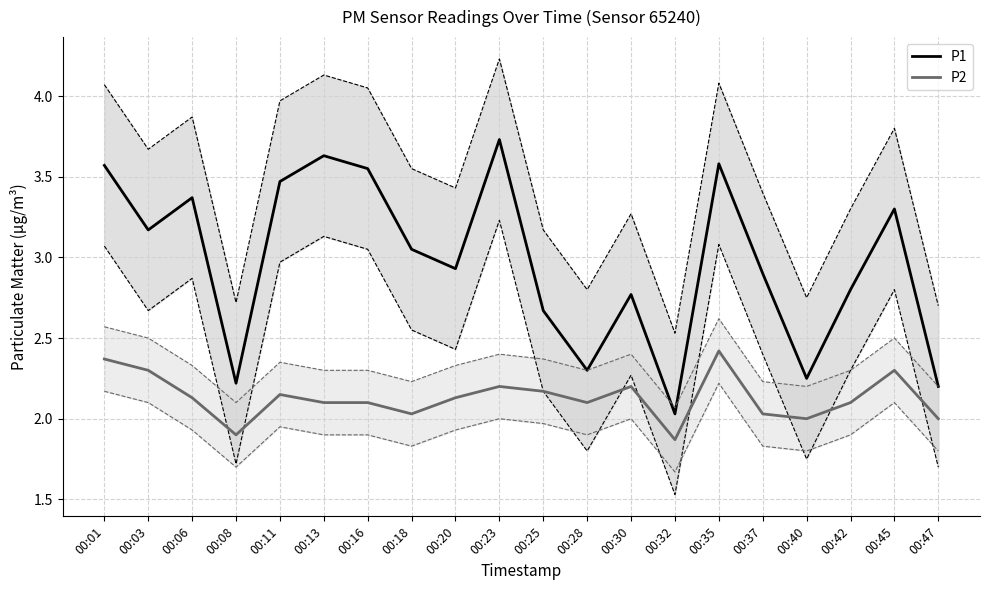

What are all the series names shown in the legend?

P1, P2